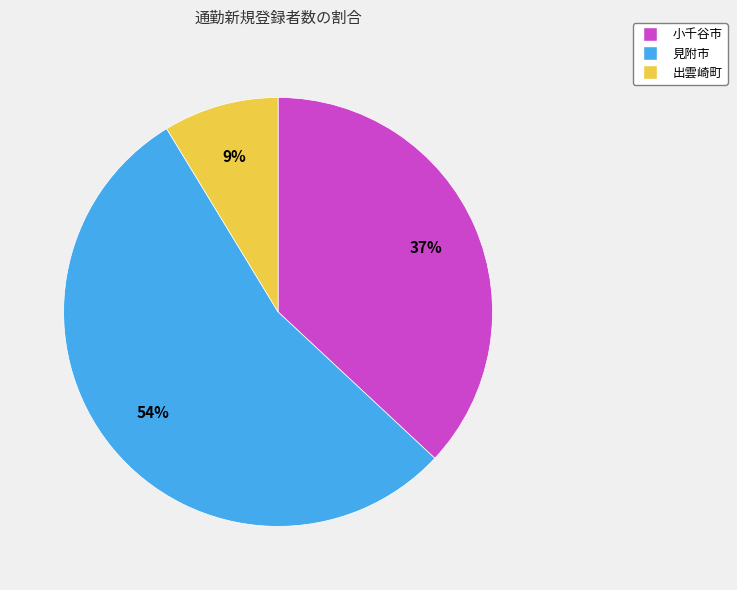

Which category accounts for the majority?

見附市